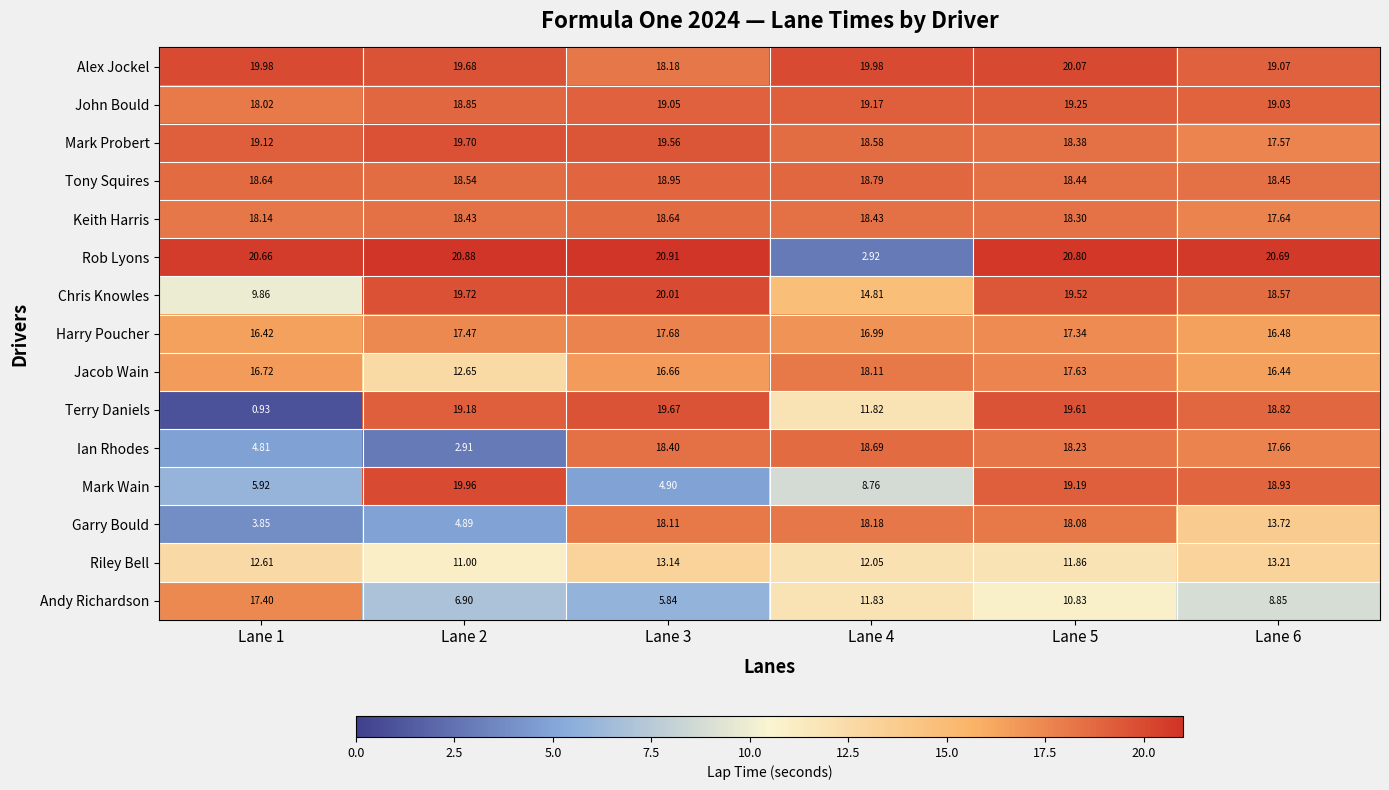

Rank the series by their maximum value, from lowest to highest.

Riley Bell, Andy Richardson, Harry Poucher, Jacob Wain, Garry Bould, Keith Harris, Ian Rhodes, Tony Squires, John Bould, Terry Daniels, Mark Probert, Mark Wain, Chris Knowles, Alex Jockel, Rob Lyons